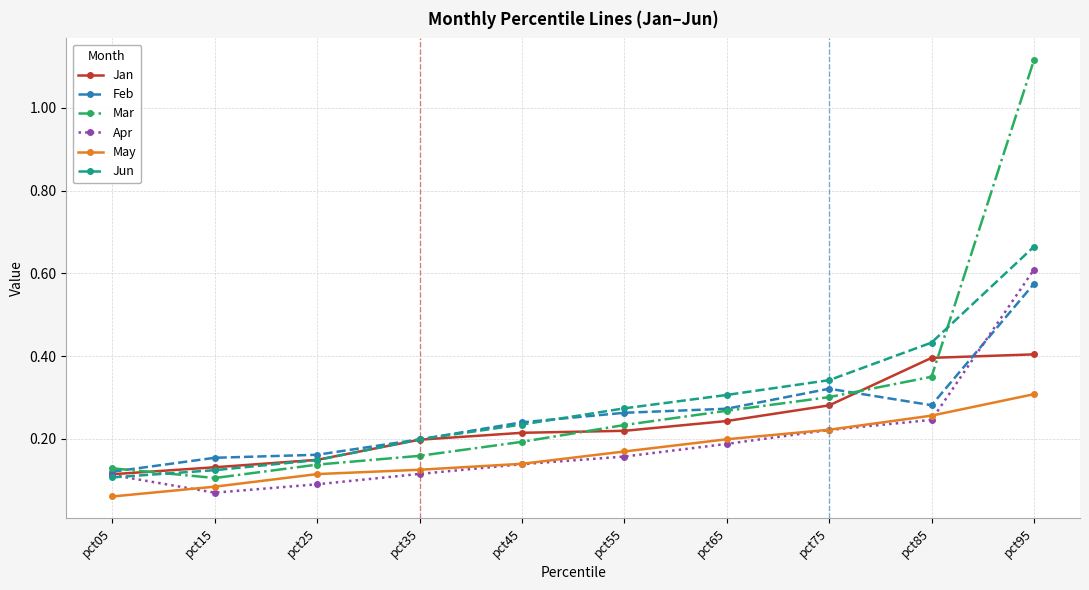

What is the total value across all series at pct55?

1.3